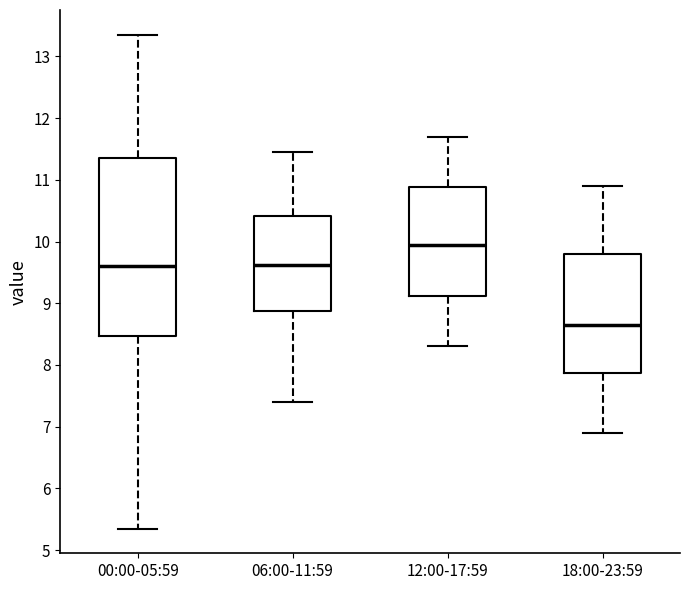

Reading left to right, transcribe this box plot: for each box, give where its median line is, the range the box spans, and where its two whiskers end, as read against the y-axis. The values are not printed on the chart, so give them approximately, as read against the axis.

00:00-05:59: median 9.6, box 8.5 to 11.4, whiskers 5.4 to 13.4
06:00-11:59: median 9.6, box 8.9 to 10.4, whiskers 7.4 to 11.5
12:00-17:59: median 10.0, box 9.1 to 10.9, whiskers 8.3 to 11.7
18:00-23:59: median 8.7, box 7.9 to 9.8, whiskers 6.9 to 10.9